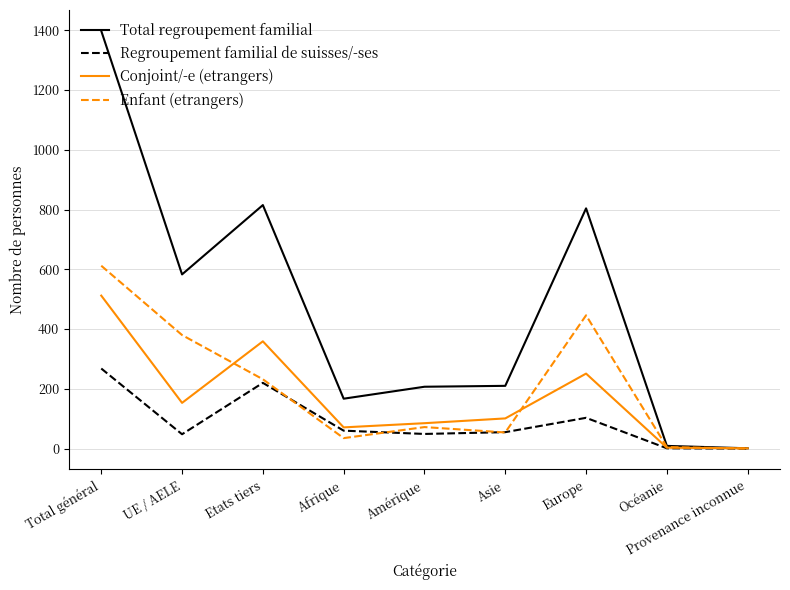

Count the number of categories in the chart.

9